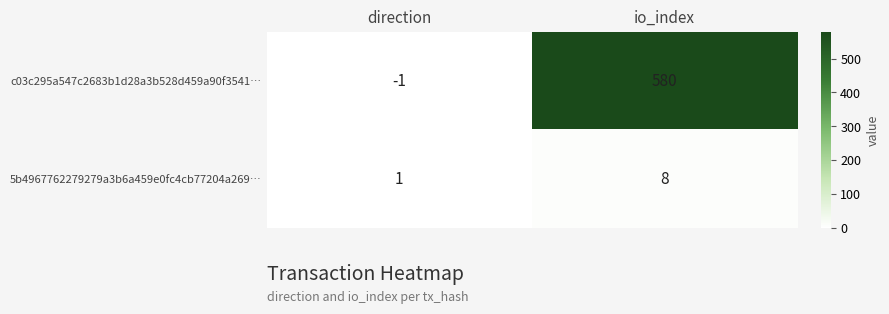

How many data points does each series have?

2